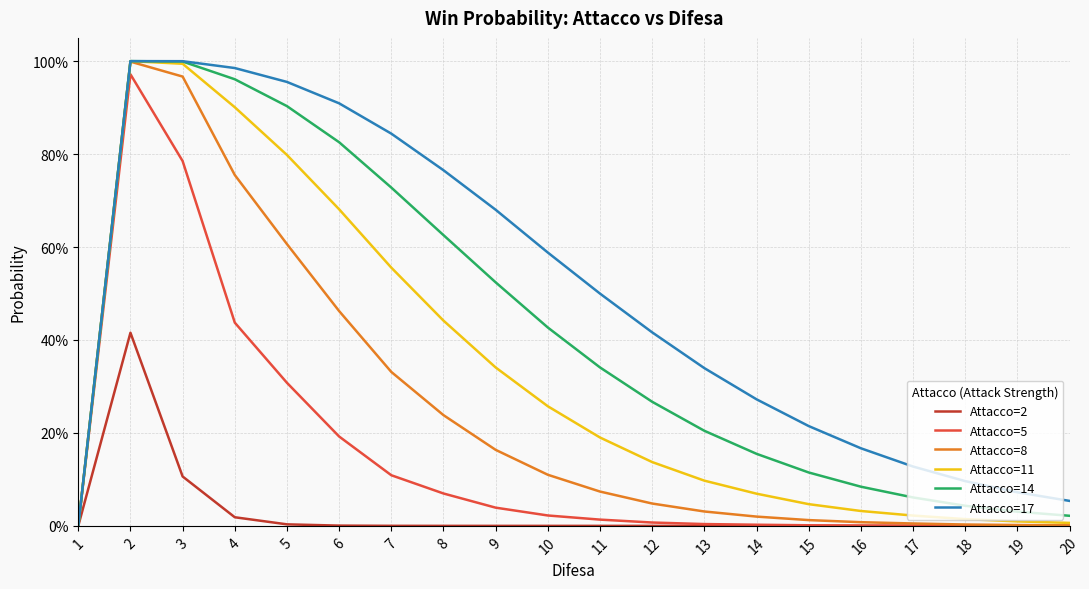

What are all the series names shown in the legend?

Attacco=2, Attacco=5, Attacco=8, Attacco=11, Attacco=14, Attacco=17